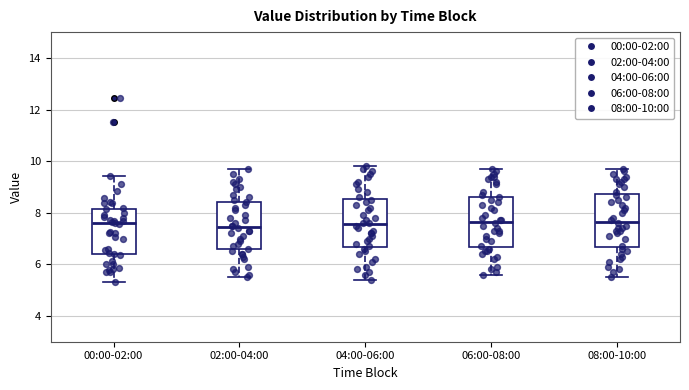

Where is the lower edge of the box for 02:00-04:00 on the y-axis? The values are not printed on the chart, so give them approximately, as read against the axis.

6.6